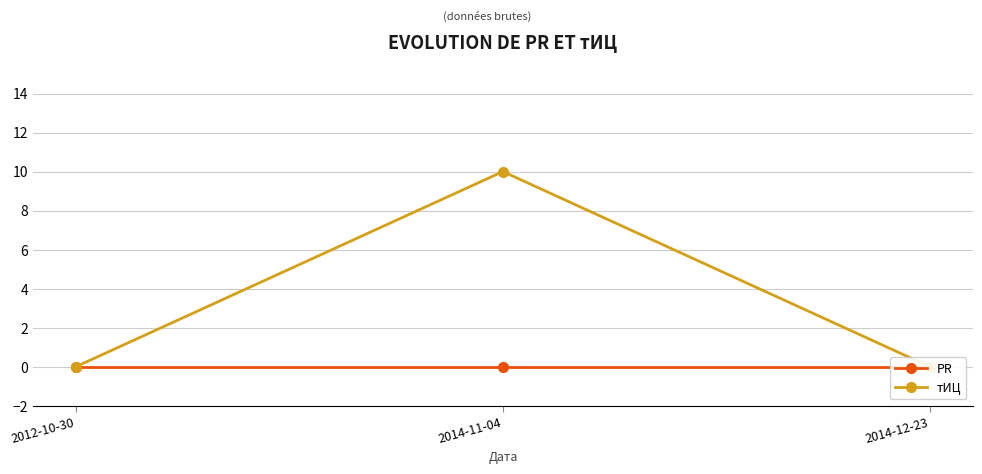

Between 2012-10-30 and 2014-11-04, which series saw the biggest shift?

тИЦ